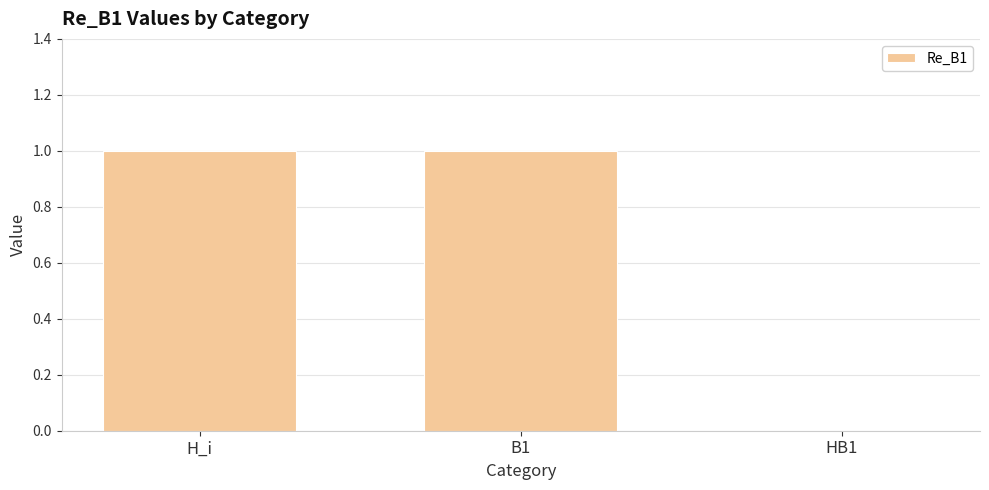

Count the values in the range 0 to 1.

3